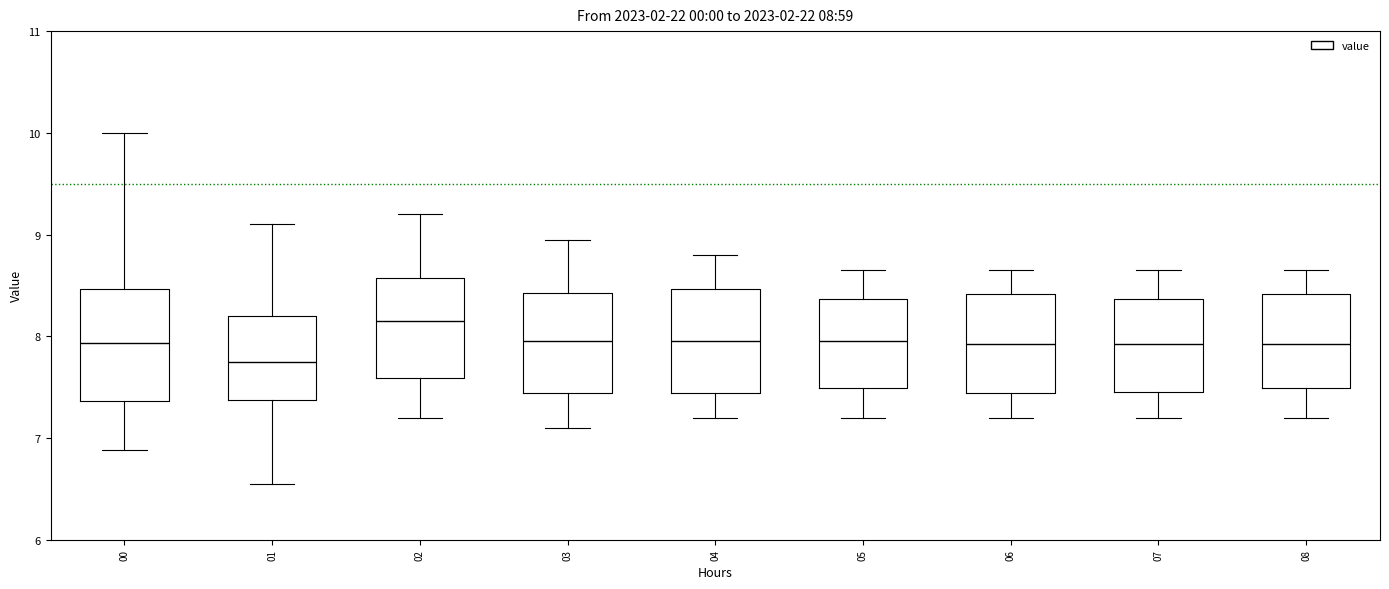

Which box has the lowest median line?

01